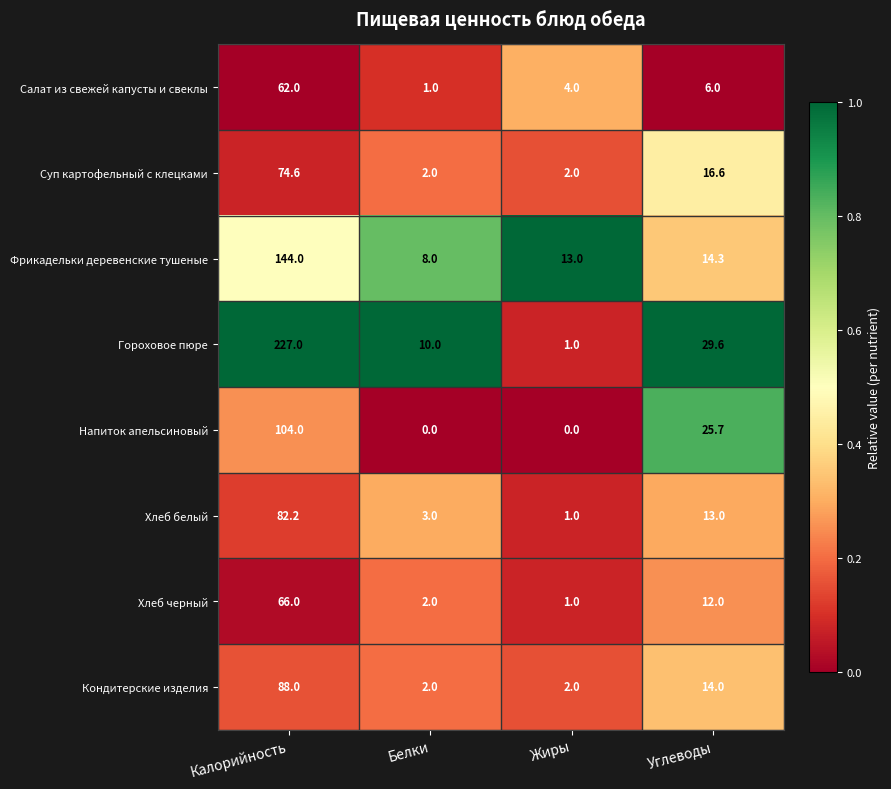

At which category is the sum across all series the highest?

Калорийность